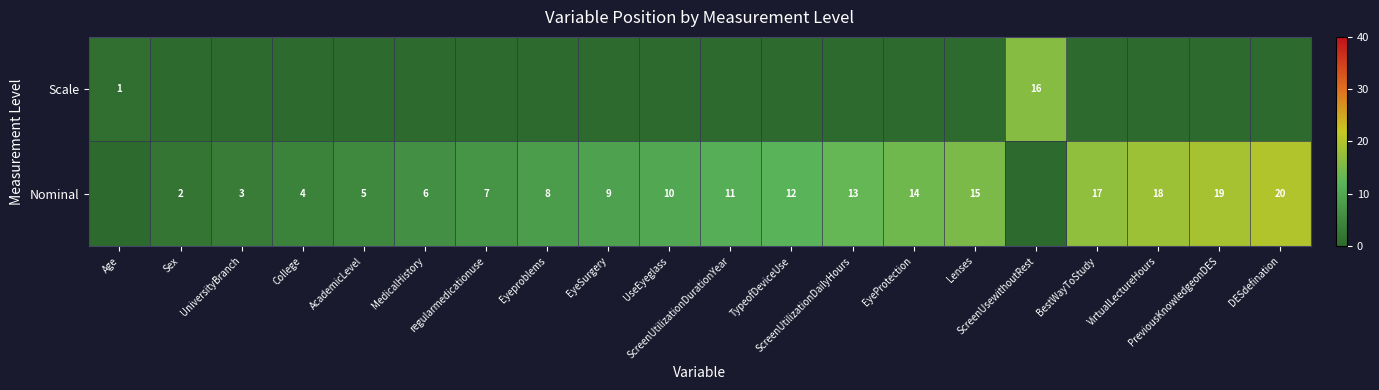

Is it true that Scale equals -5 at College?

False